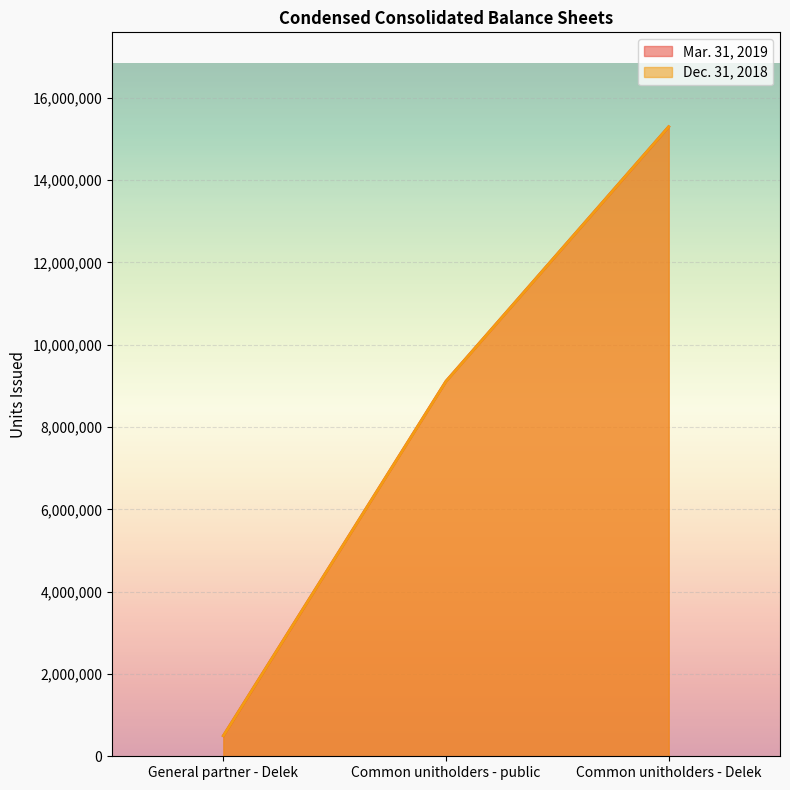

Reading right to left, list all the values displayed in this chart.

Mar. 31, 2019: Common unitholders - Delek=15294046	Common unitholders - public=9113359	General partner - Delek=498110
Dec. 31, 2018: Common unitholders - Delek=15294046	Common unitholders - public=9109807	General partner - Delek=498038